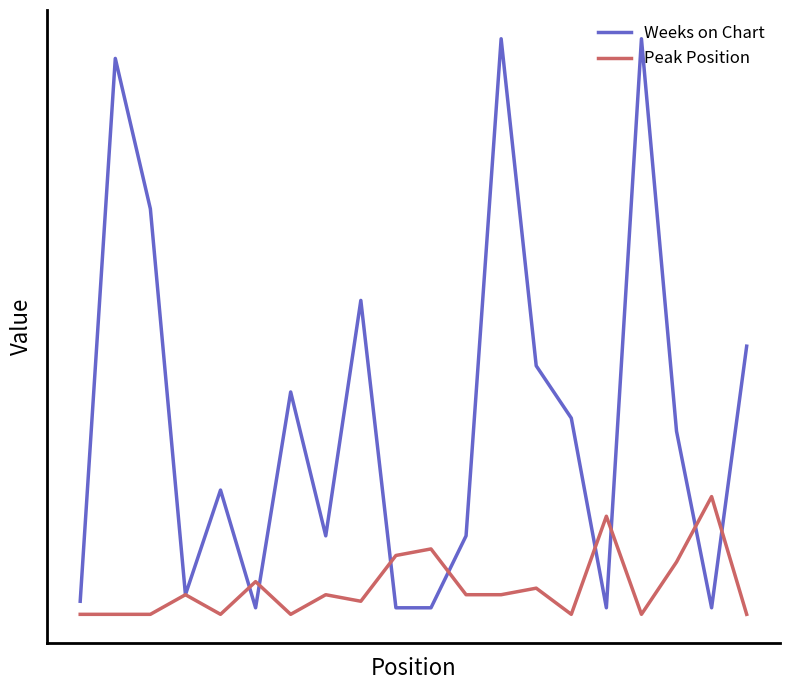

What are all the series names shown in the legend?

Weeks on Chart, Peak Position